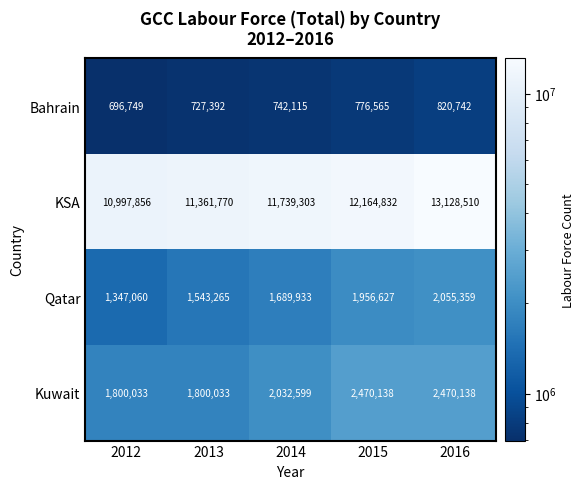

What is the spread (max minus min) of values at 2012?

10301107